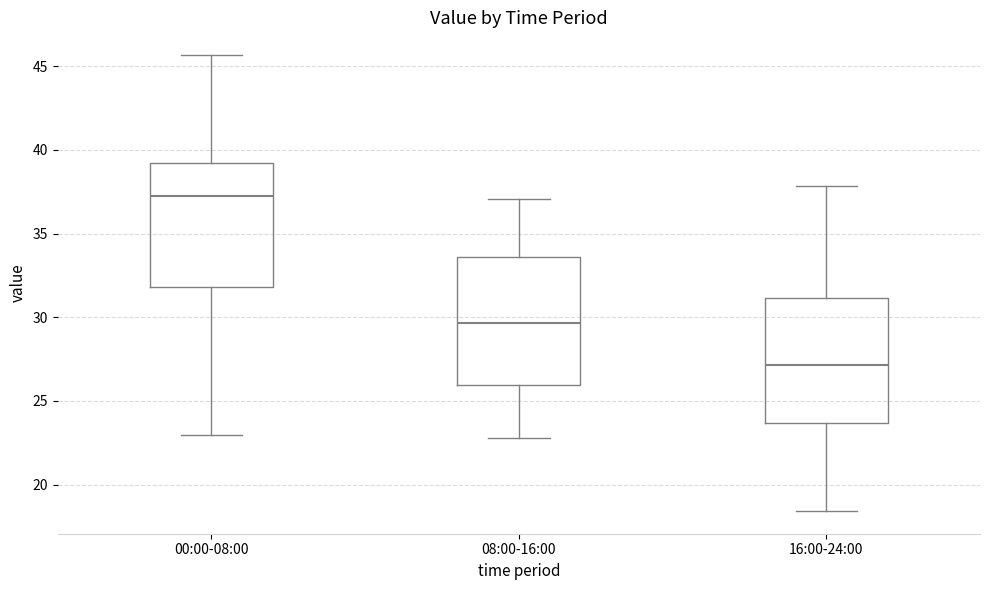

Reading left to right, read every box against the y-axis: the position of its median line, the range the box covers, and the ends of its whiskers. The values are not printed on the chart, so give them approximately, as read against the axis.

00:00-08:00: median 37.5, box 32.0 to 39.5, whiskers 23.0 to 45.5
08:00-16:00: median 29.5, box 26.0 to 33.5, whiskers 23.0 to 37.0
16:00-24:00: median 27.0, box 23.5 to 31.0, whiskers 18.5 to 38.0